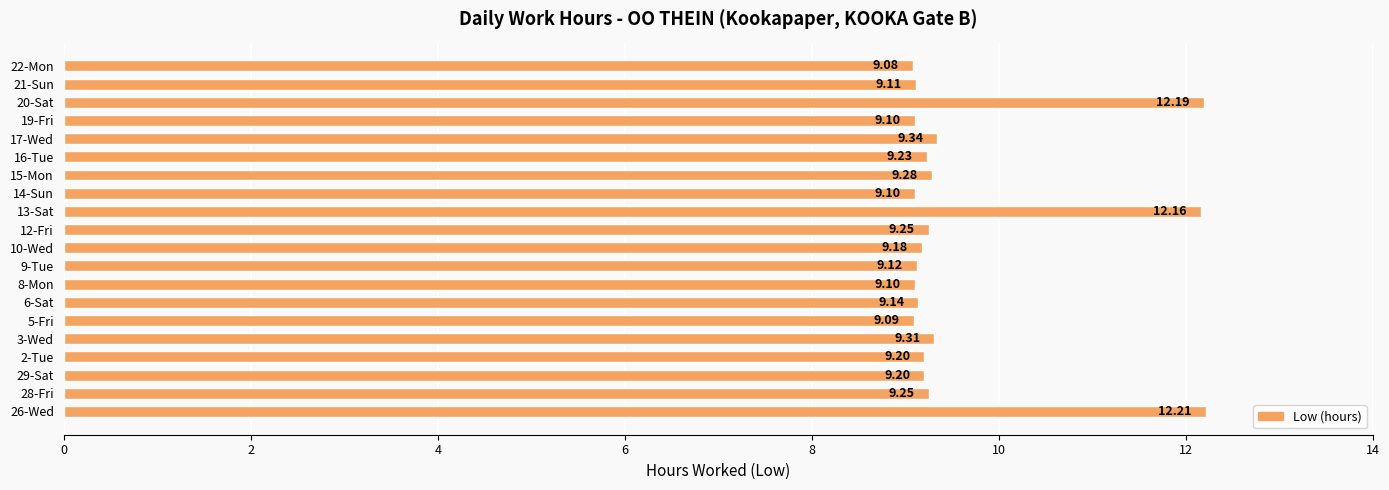

What is the sum of all values?

192.6